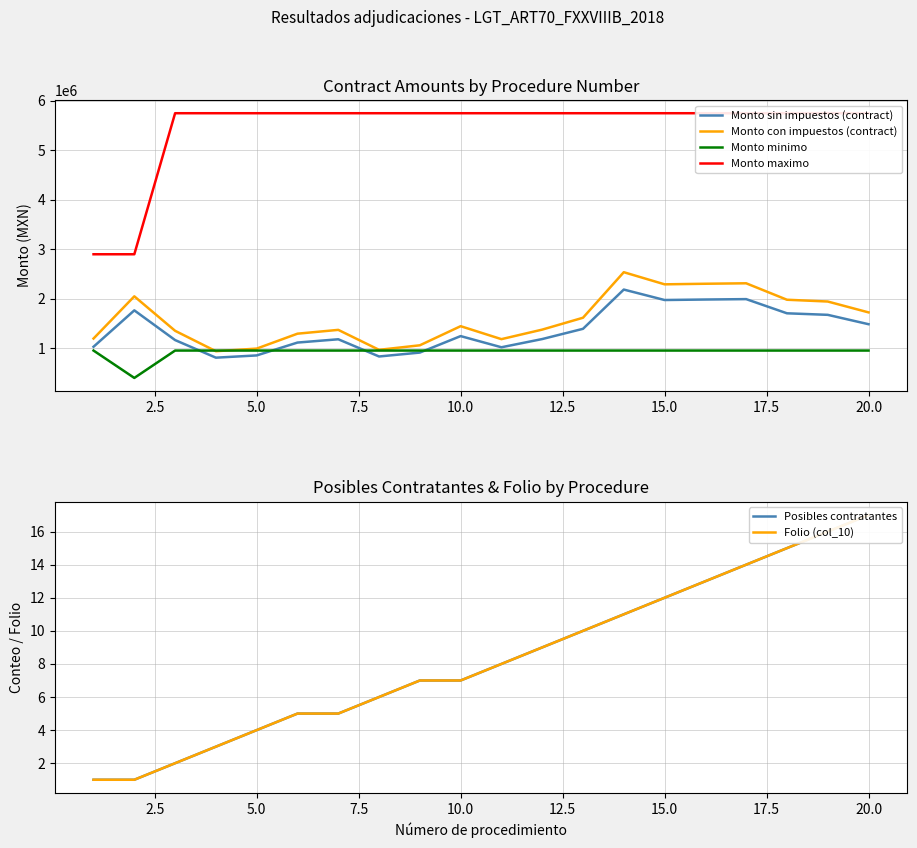

Which series has the widest spread of values?

Monto maximo